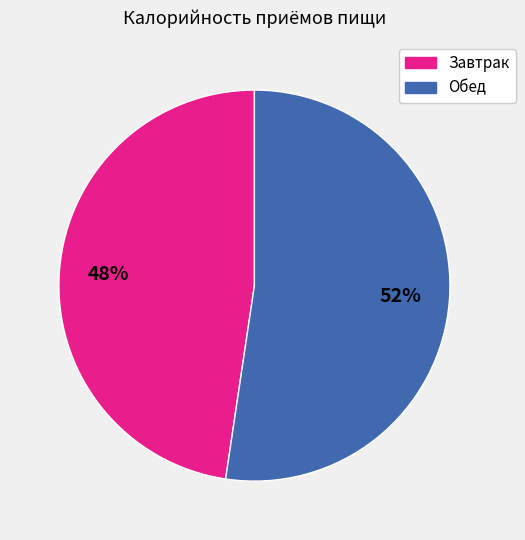

Do Обед and Завтрак together represent more than half of the pie?

Yes